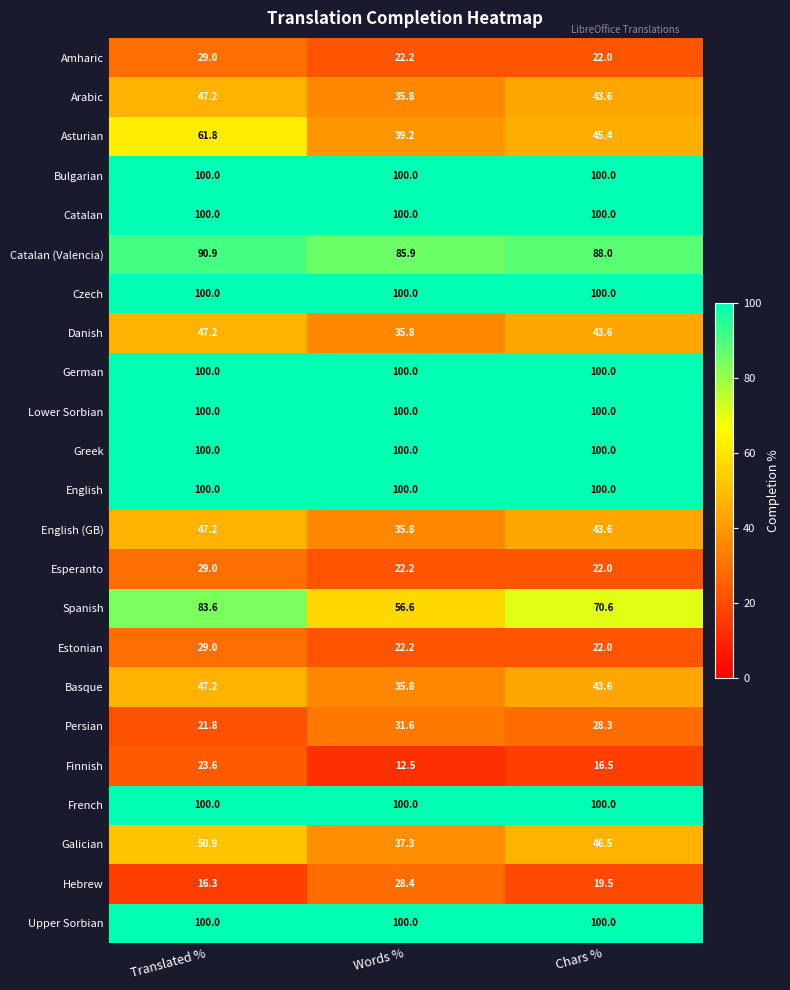

The value of Spanish at Words % is 56.6. True or false?

True